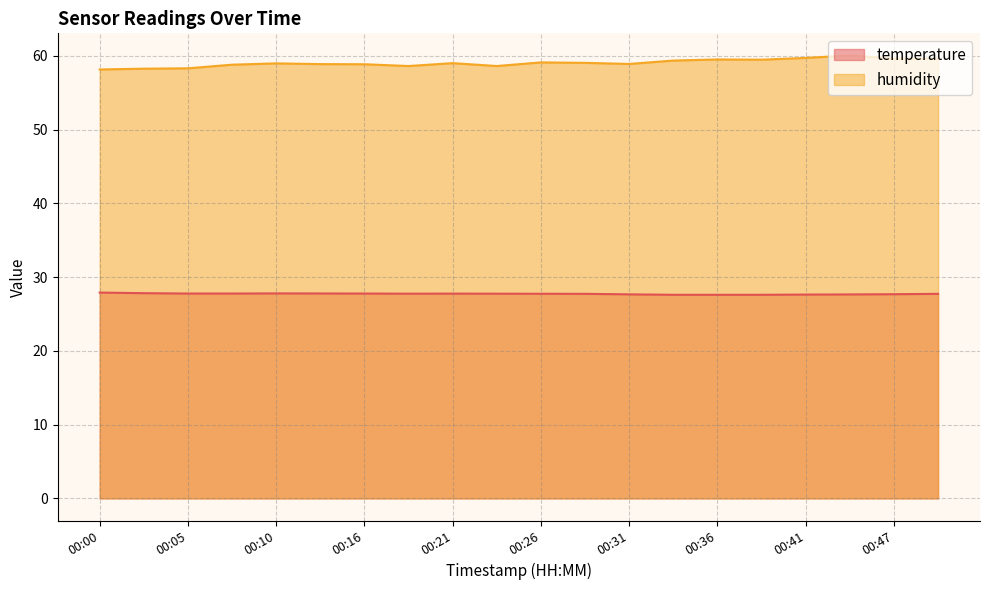

The value of humidity at 00:18 is 58.6. True or false?

True